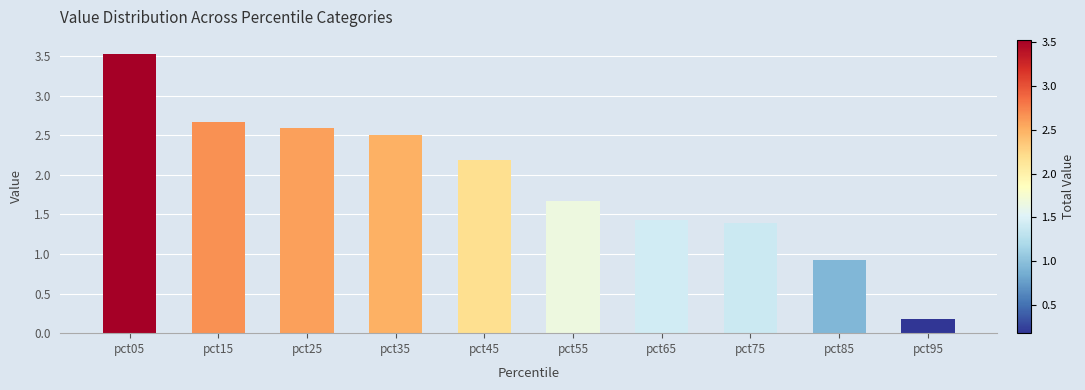

What is the change in value from pct05 to pct45?

-1.3